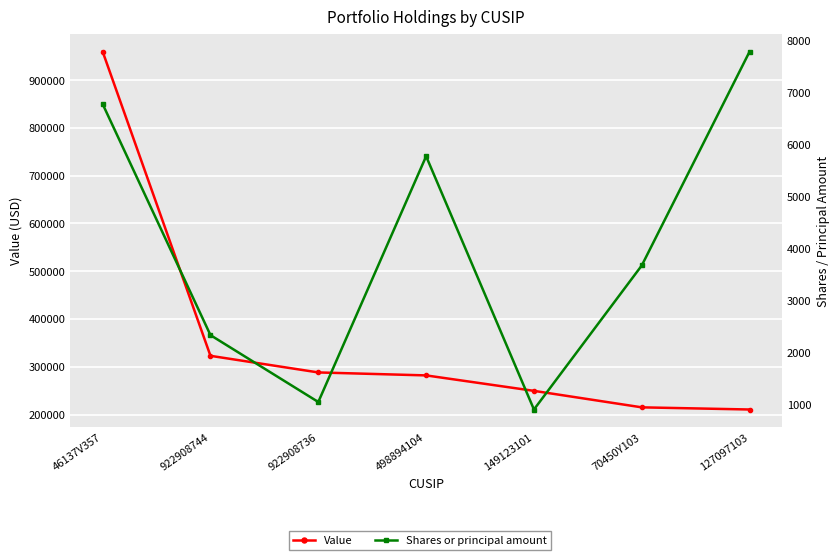

True or false: Shares or principal amount and Value cross at least once.

False